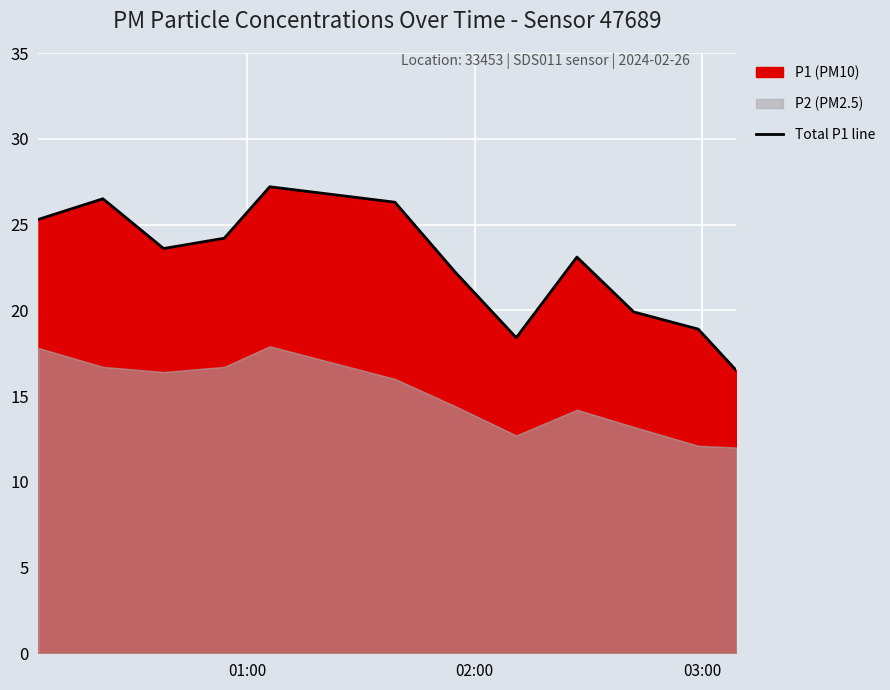

What is the difference between the maximum and minimum values?

10.7